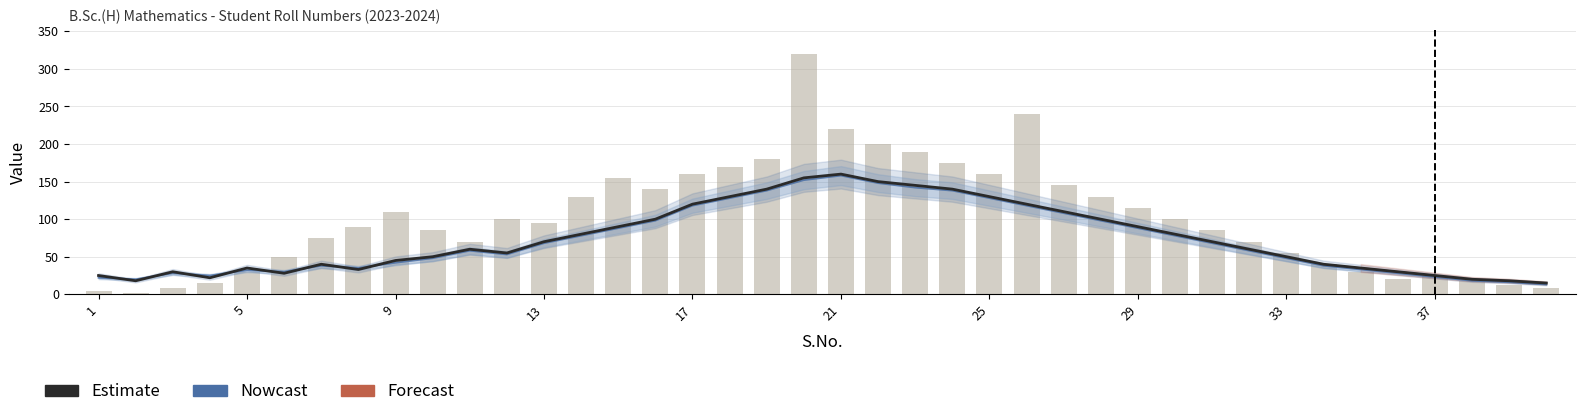

Rank the series at 39 from highest to lowest value.

Estimate, Nowcast